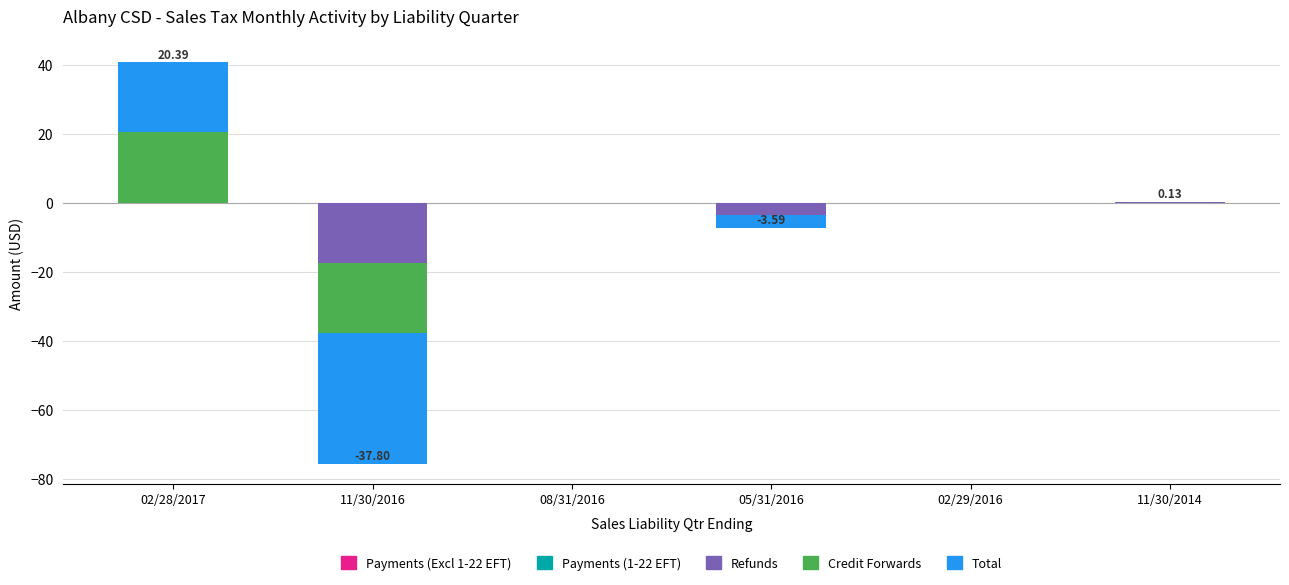

What is the spread (max minus min) of values at 02/28/2017?

20.4